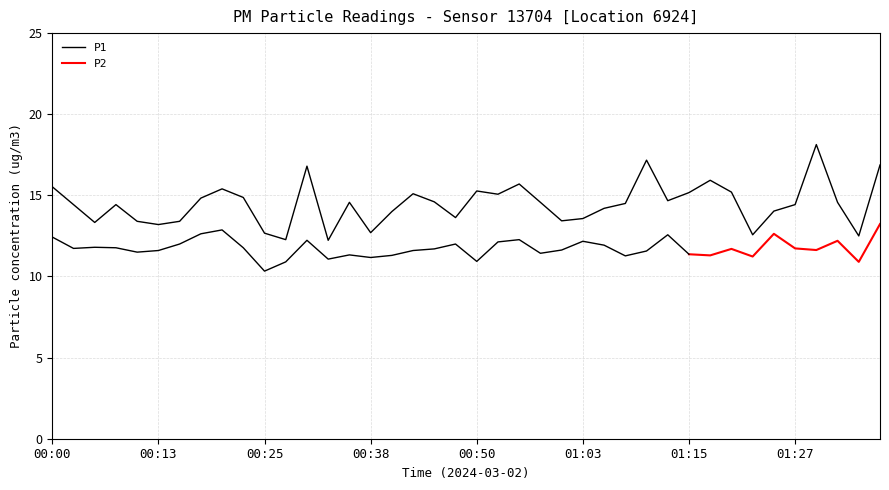

What is the label of the 25th point from the left?

01:00